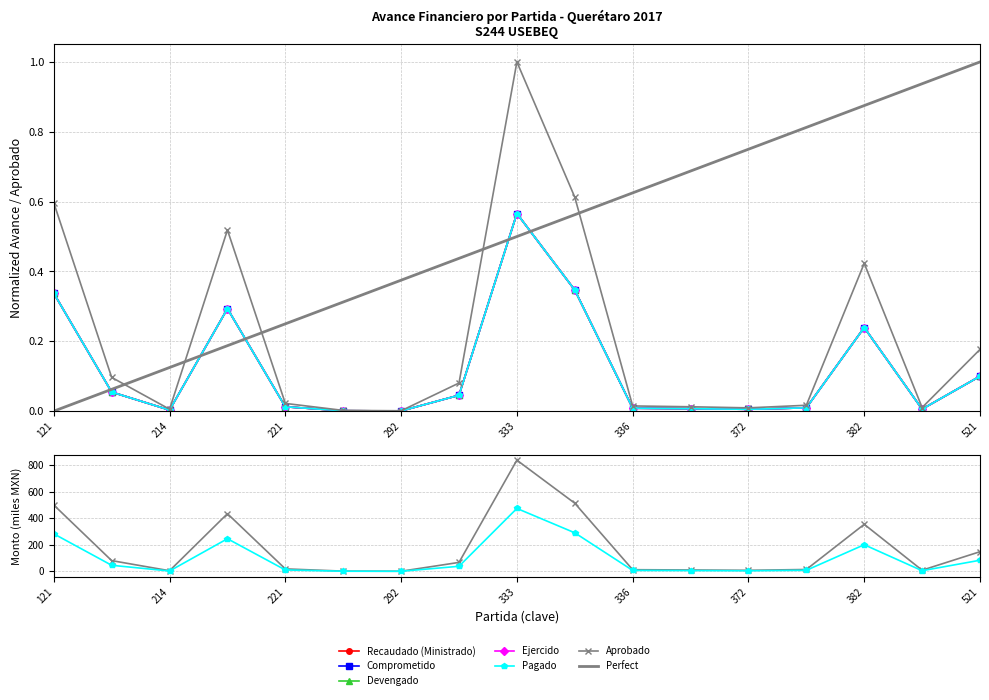

The Aprobado series shows 10.5 at 371. True or false?

True